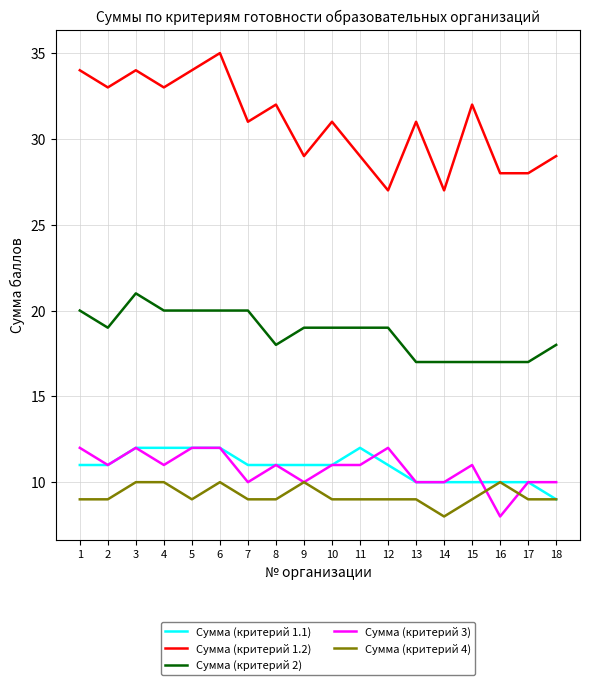

Reading right to left, list all the values displayed in this chart.

Сумма (критерий 1.1): 9	10	10	10	10	10	11	12	11	11	11	11	12	12	12	12	11	11
Сумма (критерий 1.2): 29	28	28	32	27	31	27	29	31	29	32	31	35	34	33	34	33	34
Сумма (критерий 2): 18	17	17	17	17	17	19	19	19	19	18	20	20	20	20	21	19	20
Сумма (критерий 3): 10	10	8	11	10	10	12	11	11	10	11	10	12	12	11	12	11	12
Сумма (критерий 4): 9	9	10	9	8	9	9	9	9	10	9	9	10	9	10	10	9	9